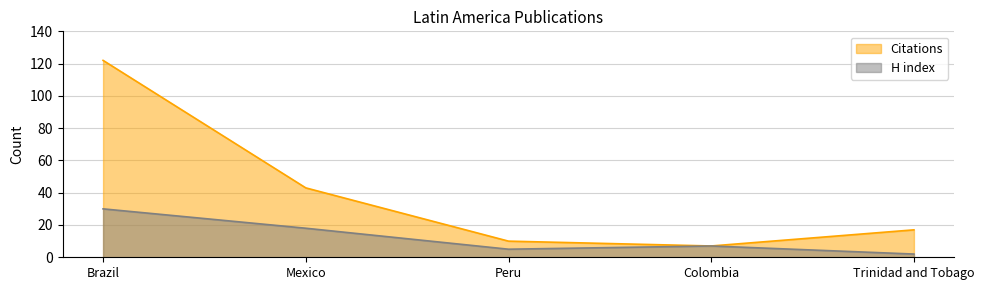

List the series in order of their overall mean, highest first.

Citations, H index